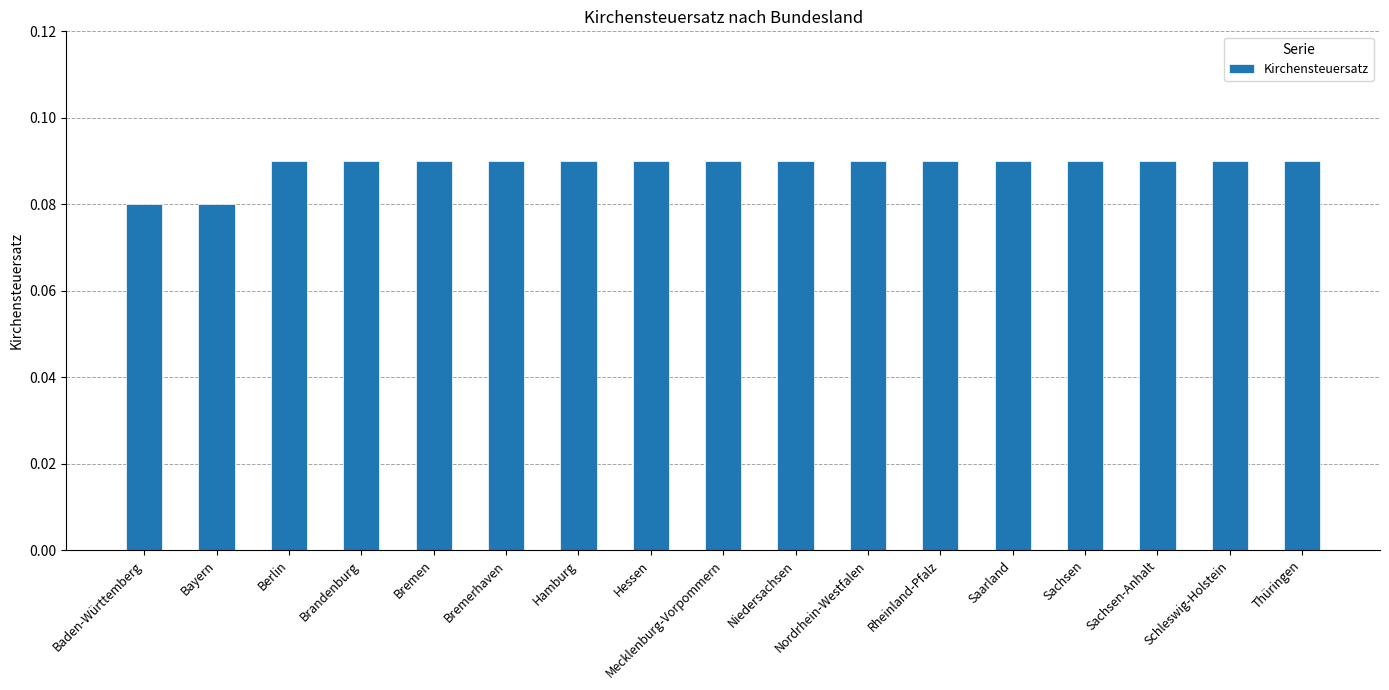

Count the values in the range 0 to 1.

17